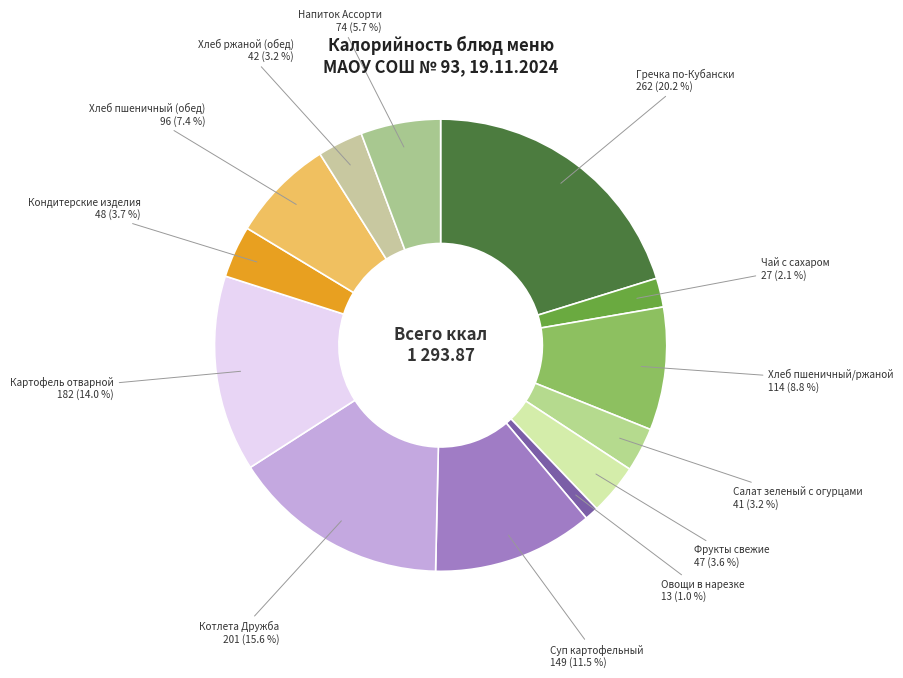

Count the number of slices in the pie.

13